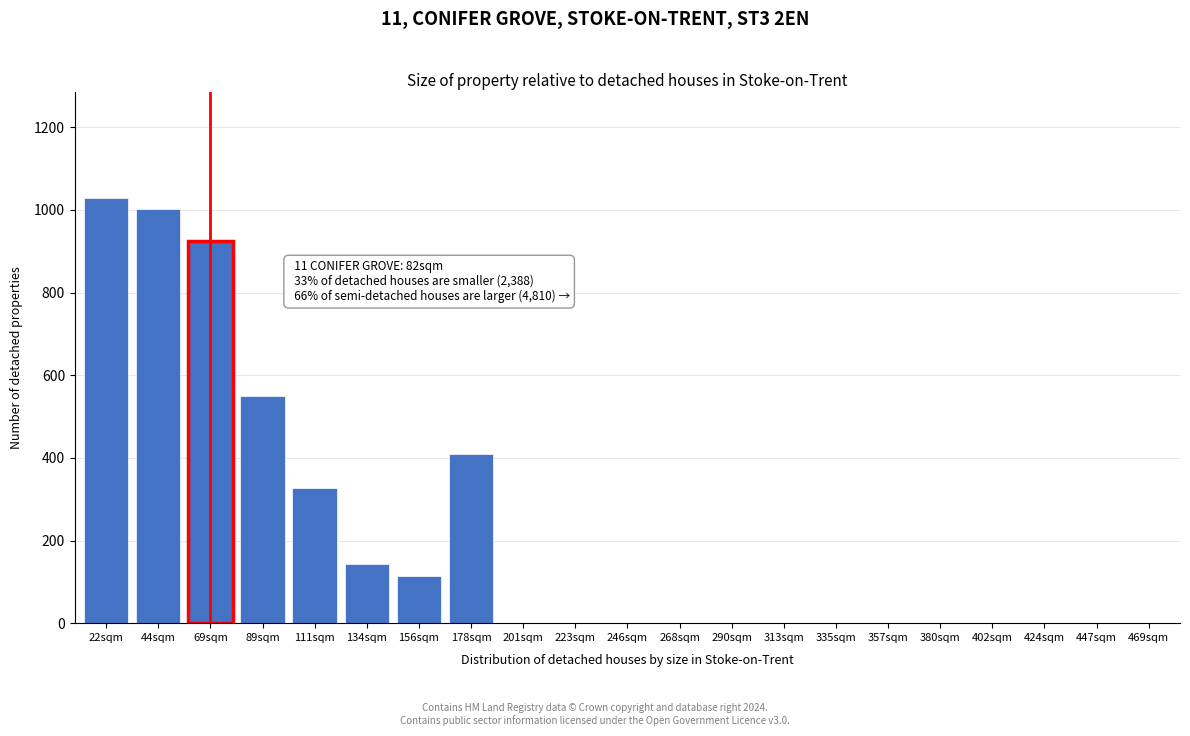

Reading left to right, list all the values displayed in this chart.

22sqm=1029	44sqm=1002	69sqm=925	89sqm=550	111sqm=327	134sqm=143	156sqm=113	178sqm=410	201sqm=0	223sqm=0	246sqm=0	268sqm=0	290sqm=0	313sqm=0	335sqm=0	357sqm=0	380sqm=0	402sqm=0	424sqm=0	447sqm=0	469sqm=0